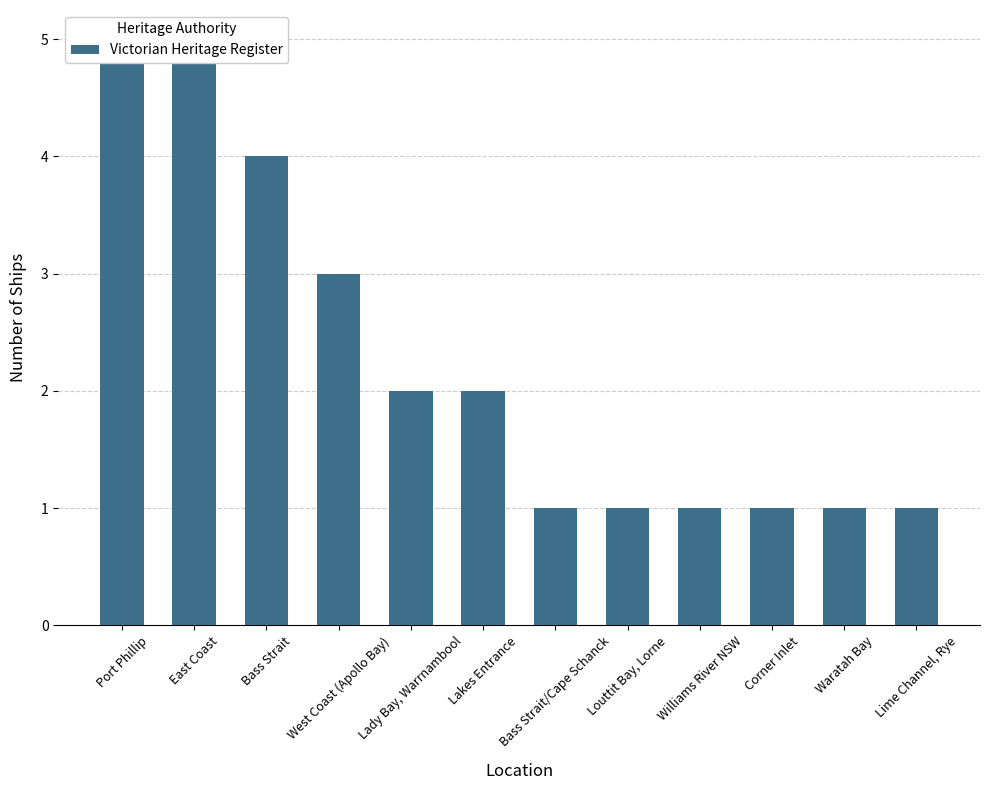

Does the chart contain stacked bars?

No